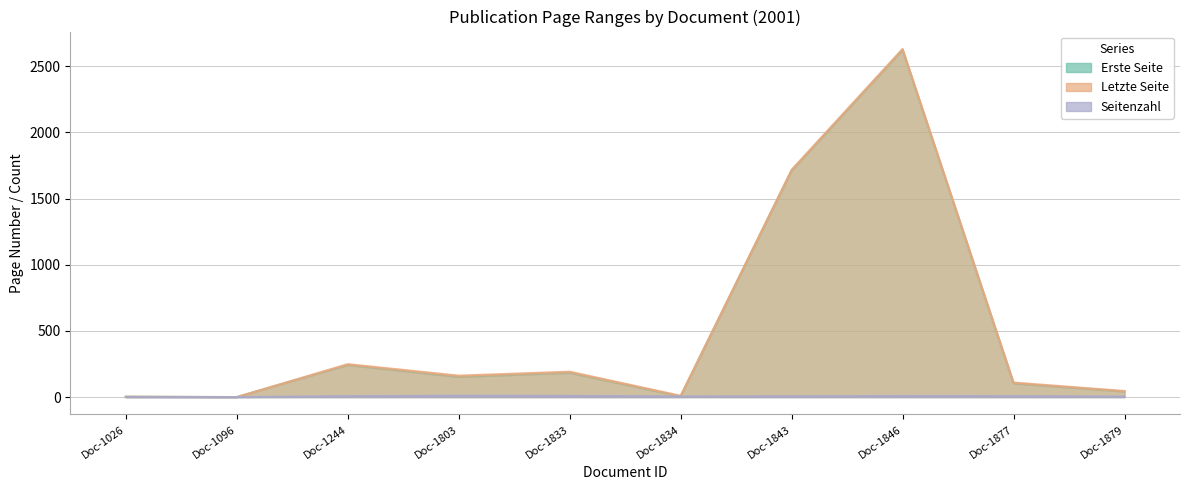

What is the sum of all Erste Seite values?

5063